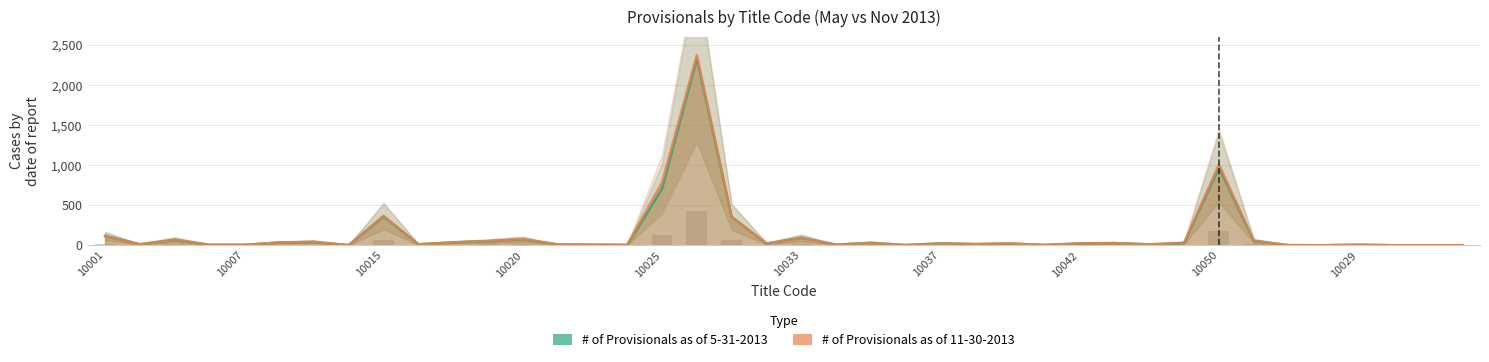

How many bars are there in total?

80